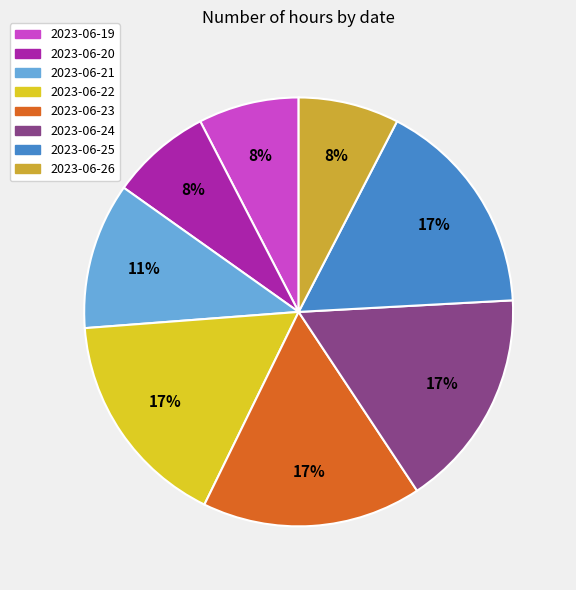

To the nearest percent, what is the average slice percentage?

12%